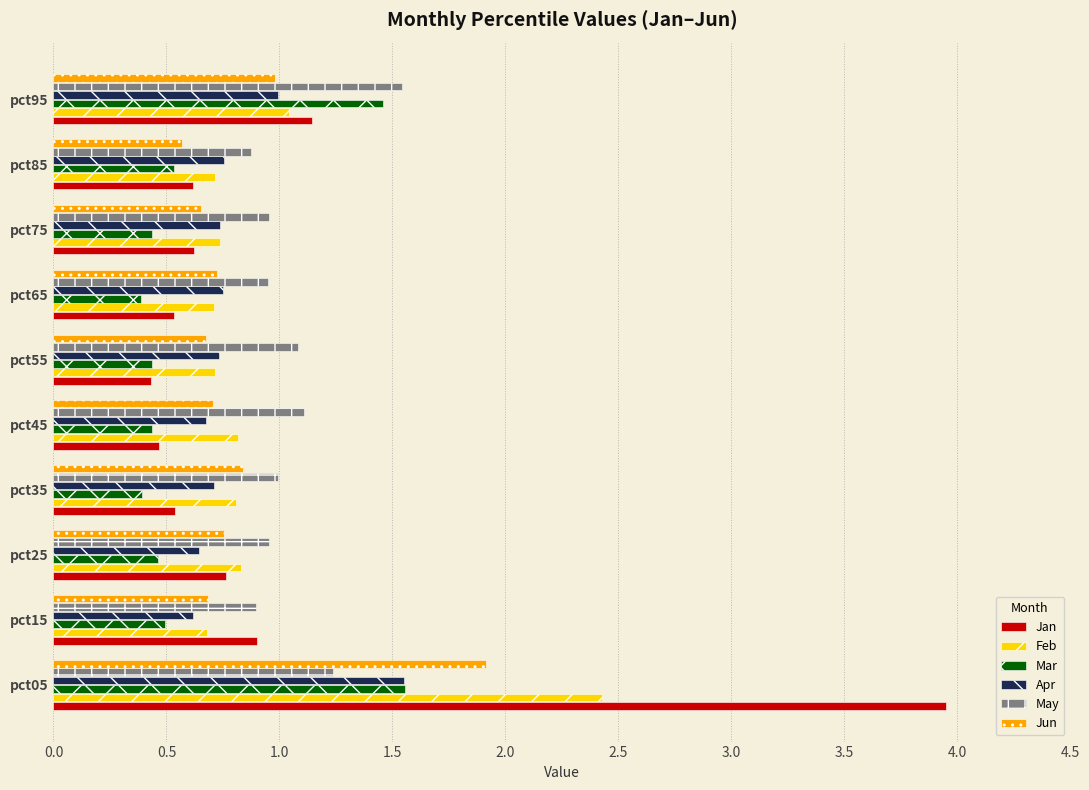

Between pct05 and pct55, which series saw the biggest shift?

Jan